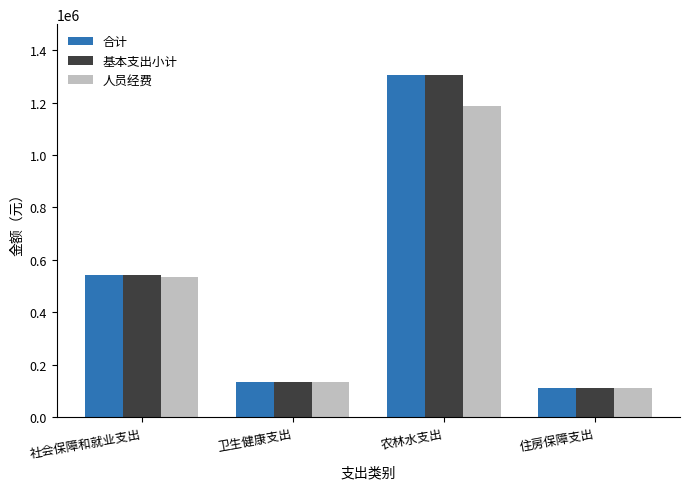

Does the chart contain any negative values?

No